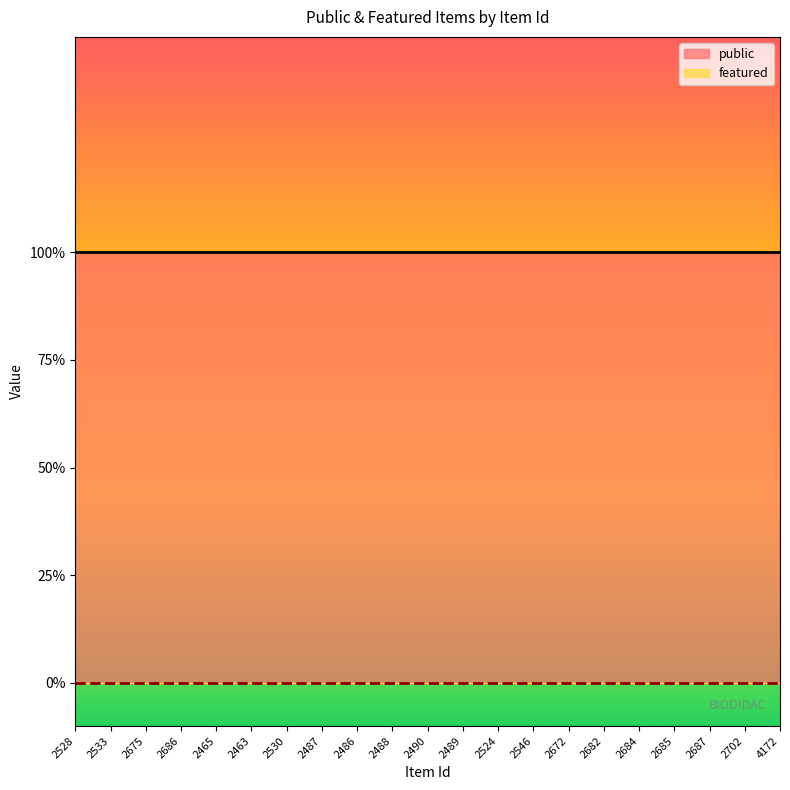

Reading left to right, transcribe all the data shown in this chart.

public: 2528=1	2533=1	2675=1	2686=1	2465=1	2463=1	2530=1	2487=1	2486=1	2488=1	2490=1	2489=1	2524=1	2546=1	2672=1	2682=1	2684=1	2685=1	2687=1	2702=1	4172=1
featured: 2528=0	2533=0	2675=0	2686=0	2465=0	2463=0	2530=0	2487=0	2486=0	2488=0	2490=0	2489=0	2524=0	2546=0	2672=0	2682=0	2684=0	2685=0	2687=0	2702=0	4172=0